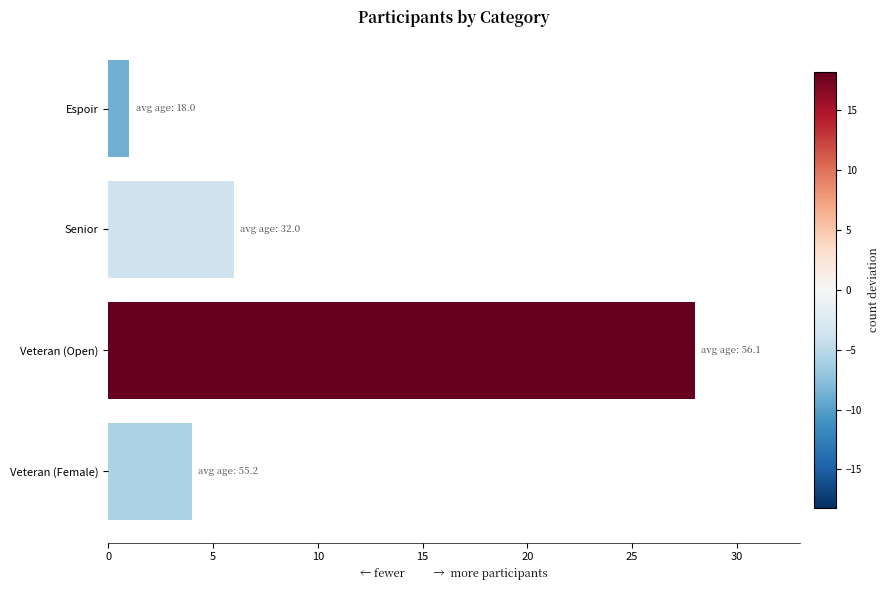

The value at Veteran (Open) is 28. True or false?

True